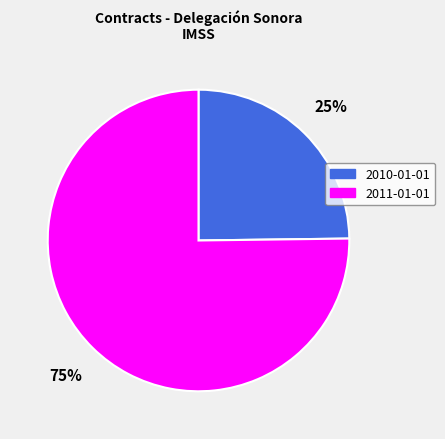

Which category has the smallest portion of the pie?

2010-01-01